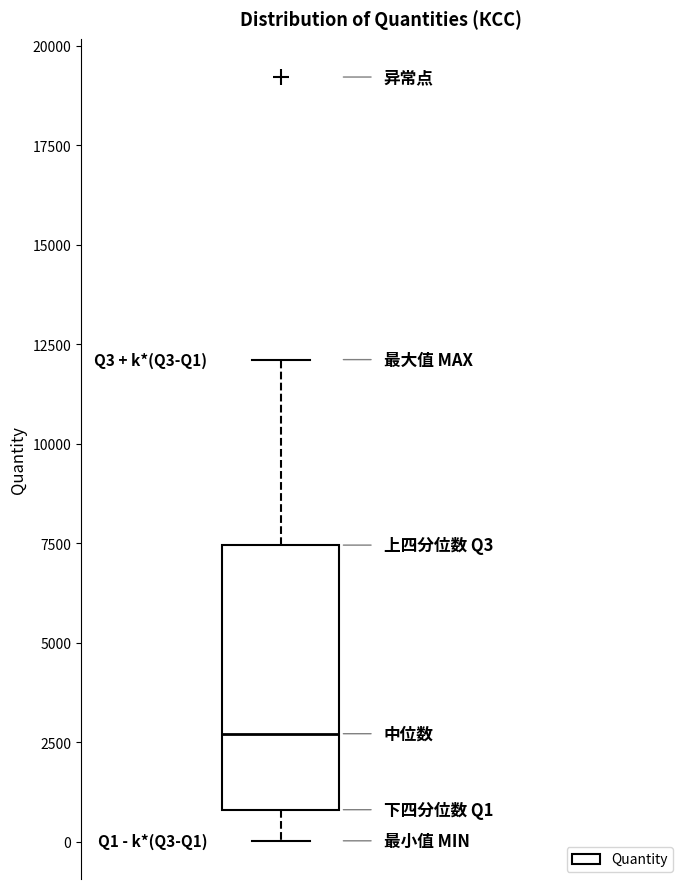

Where is the upper edge of the box on the y-axis? The values are not printed on the chart, so give them approximately, as read against the axis.

7500